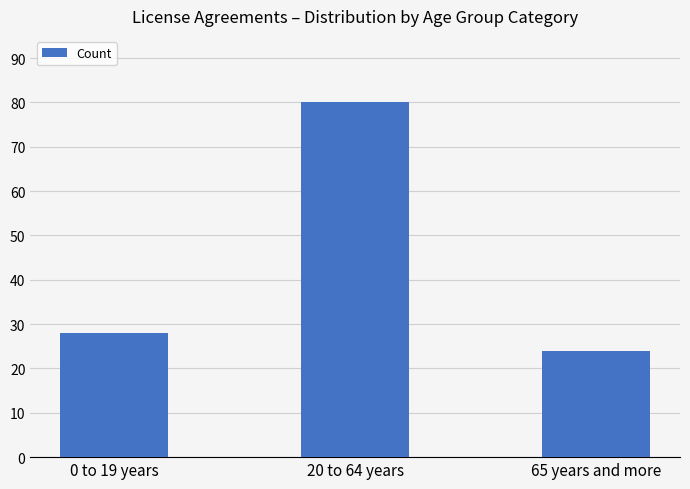

Which category has the lowest value across all series?

65 years and more